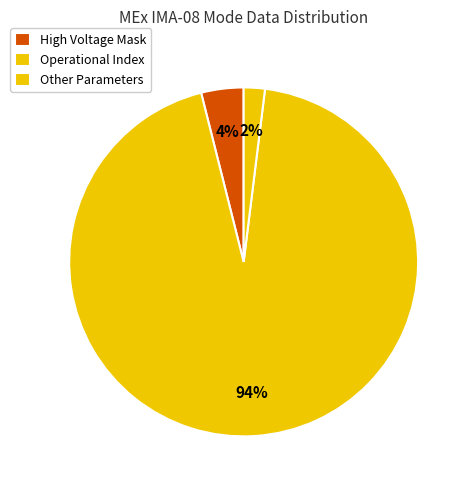

How many slices are in this pie chart?

3